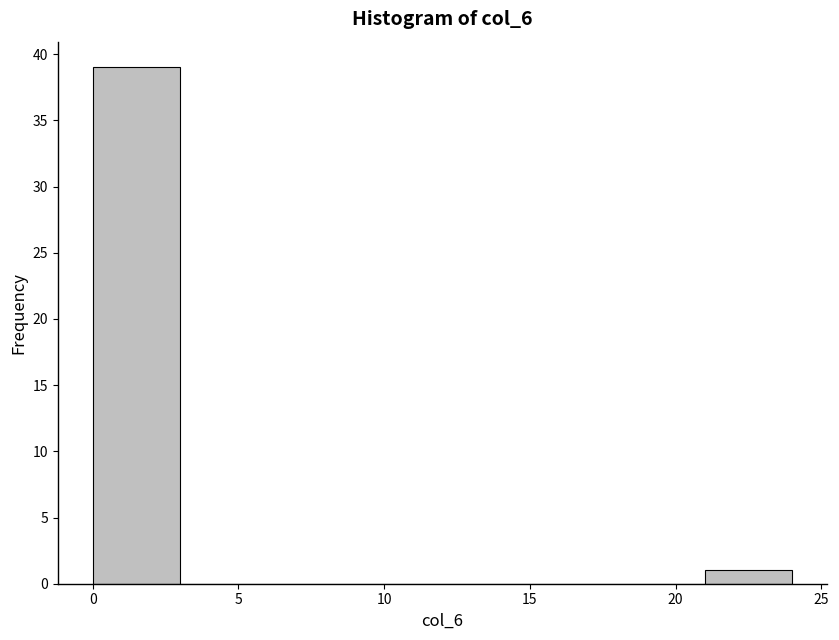

Reading left to right, list every bar in this chart as the range it spans on the x-axis followed by its height. The values are not printed on the chart, so give them approximately, as read against the axis.

0 to 3: 39
3 to 6: 0
6 to 9: 0
9 to 12: 0
12 to 15: 0
15 to 18: 0
18 to 21: 0
21 to 24: 1